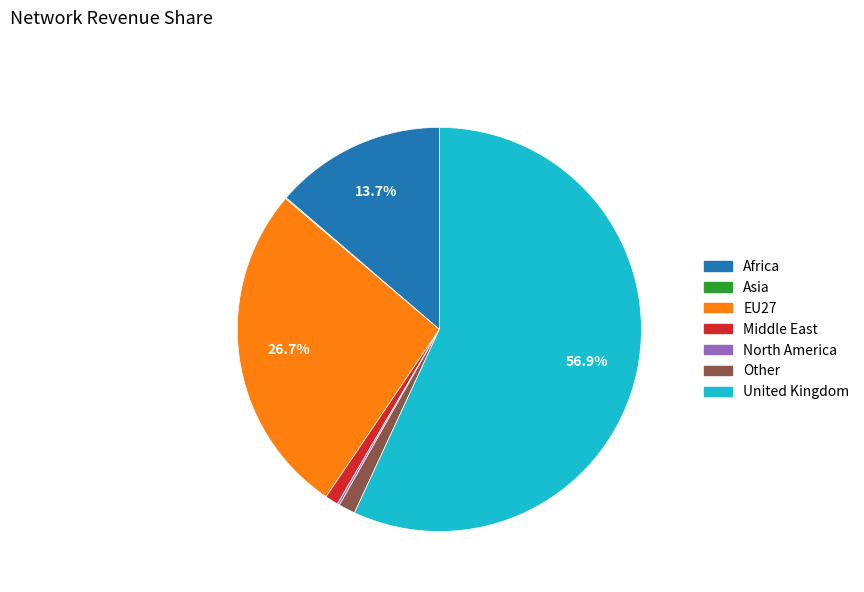

Combined, do Africa and Middle East account for over 50%?

No